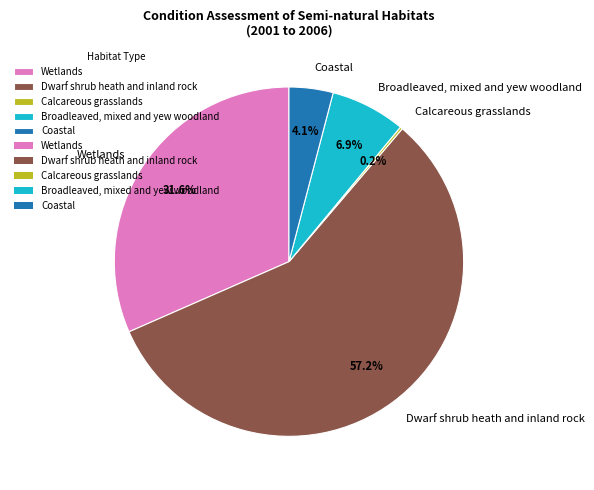

Which category has the biggest portion of the pie?

Dwarf shrub heath and inland rock